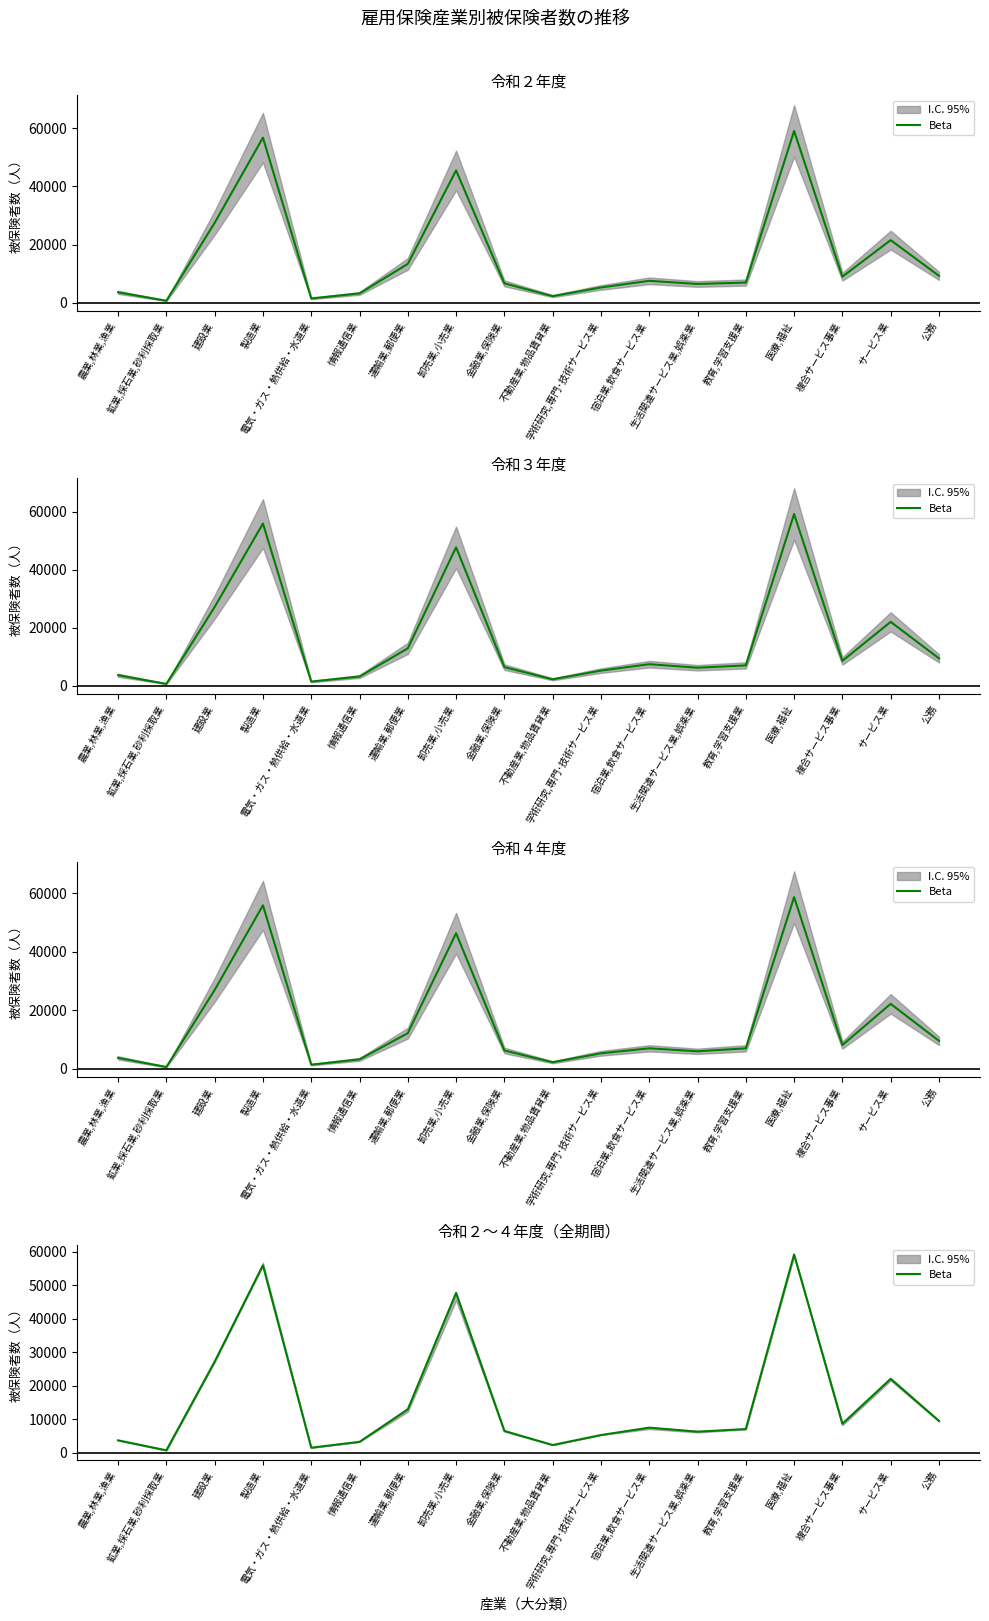

What is the maximum value shown in the chart?

59157